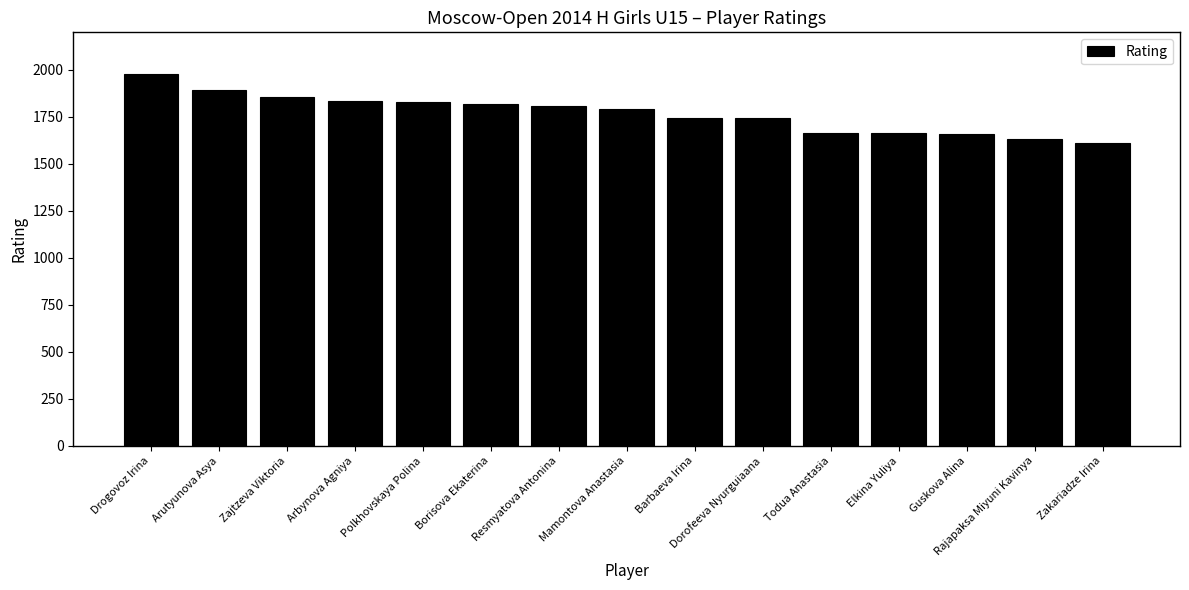

What is the maximum value shown in the chart?

1981